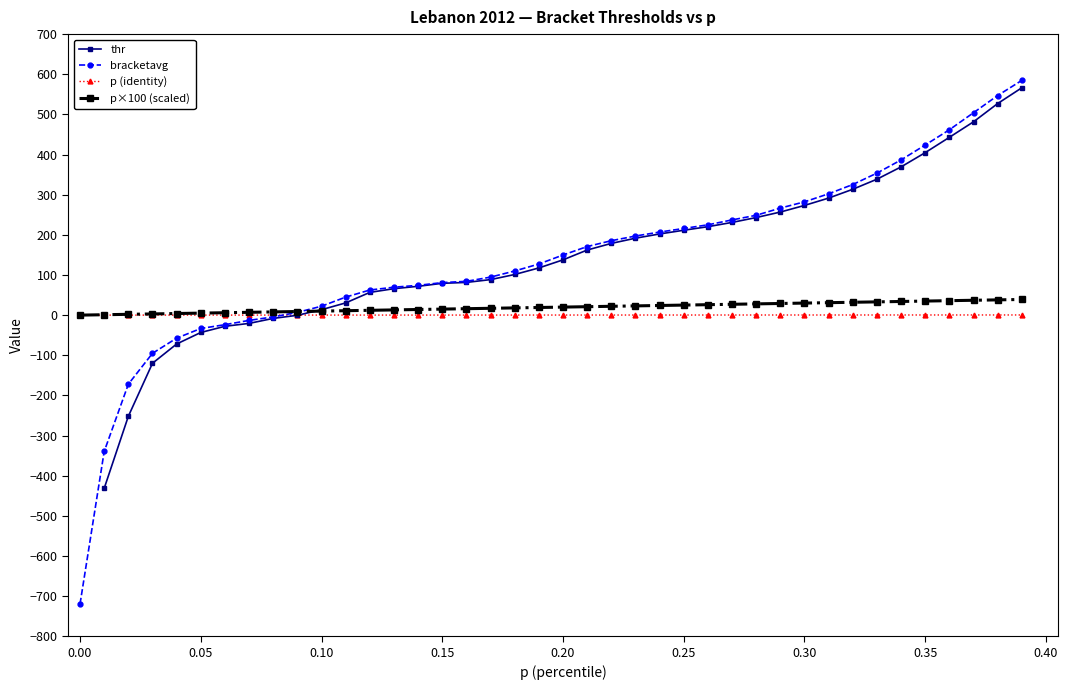

True or false: p×100 (scaled) has a value of 0.0 at 0.00.

True